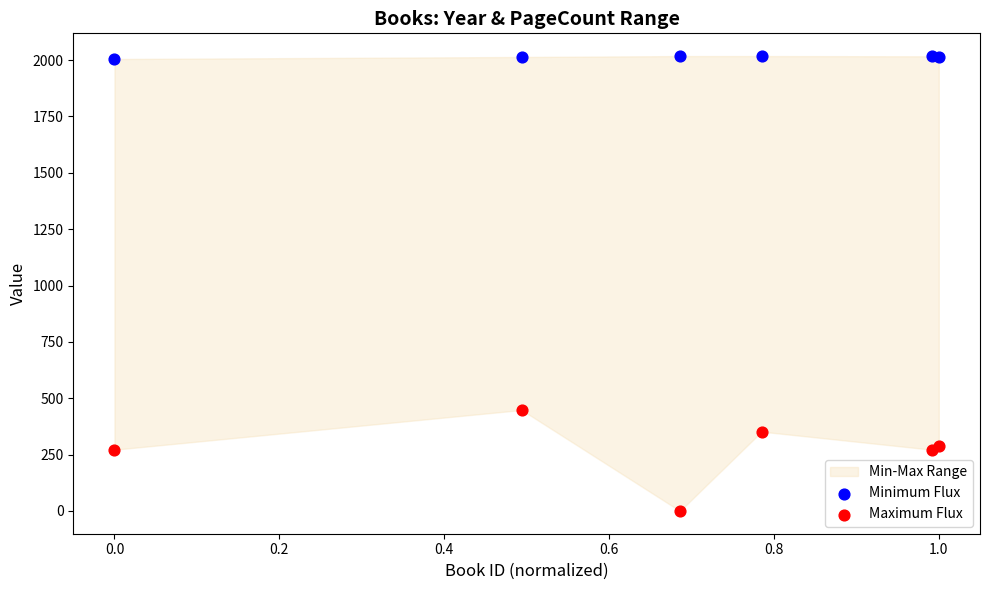

Which series has the largest Y range (max minus min)?

Maximum Flux